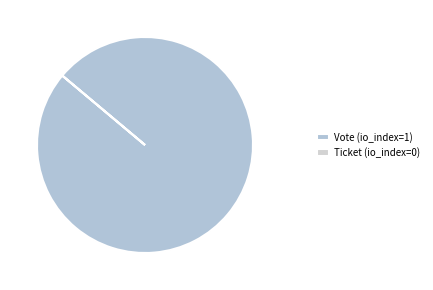

The Ticket (io_index=0) slice represents 0% of the pie. True or false?

True